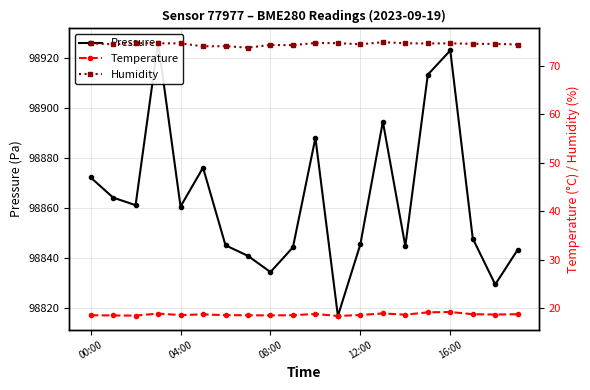

What is the average value of the Humidity series?

74.5